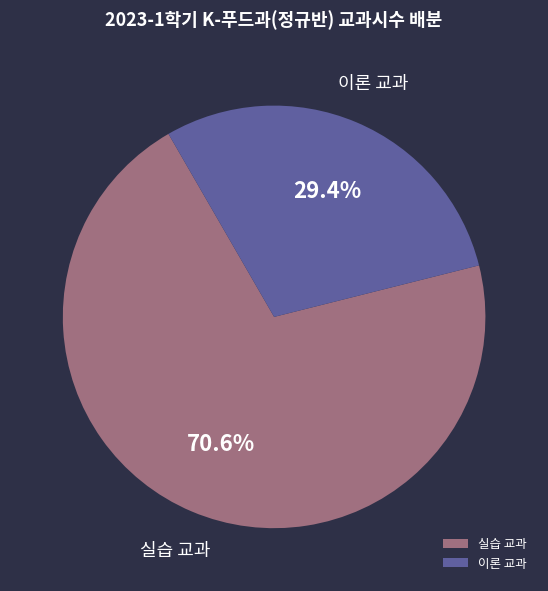

Which slice is the largest?

실습 교과